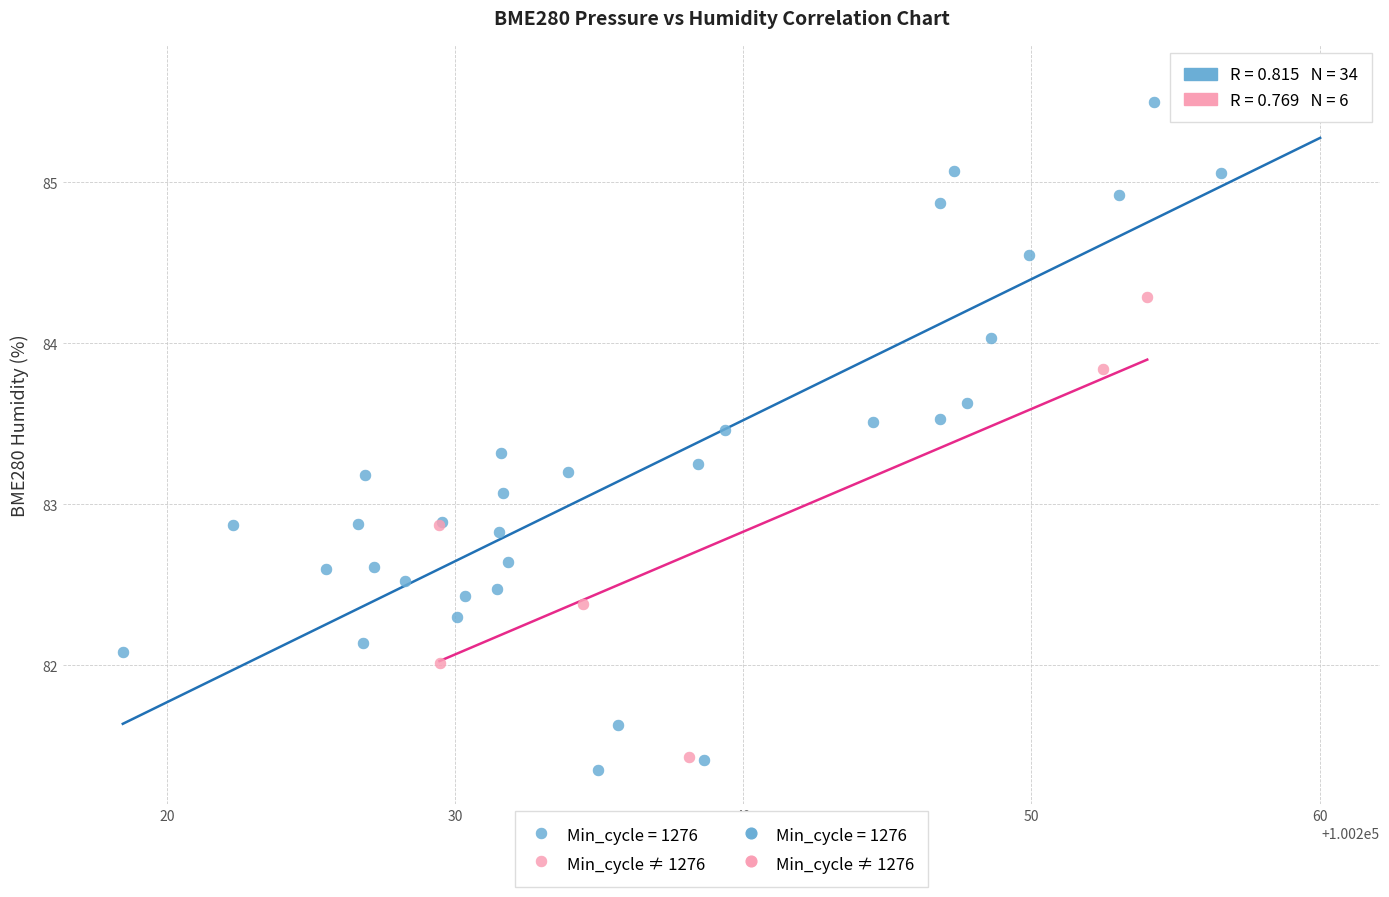

Which series has the largest Y range (max minus min)?

Min_cycle = 1276